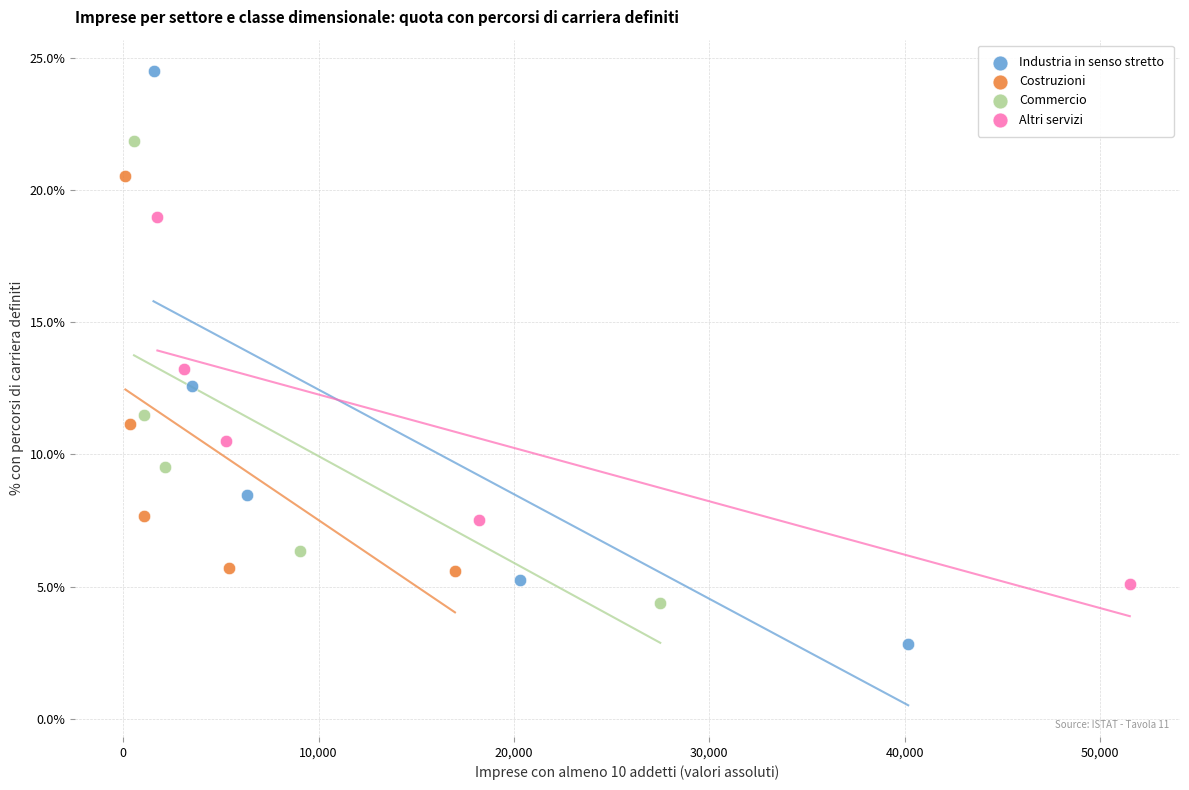

Which series has the widest spread of Y values?

Industria in senso stretto